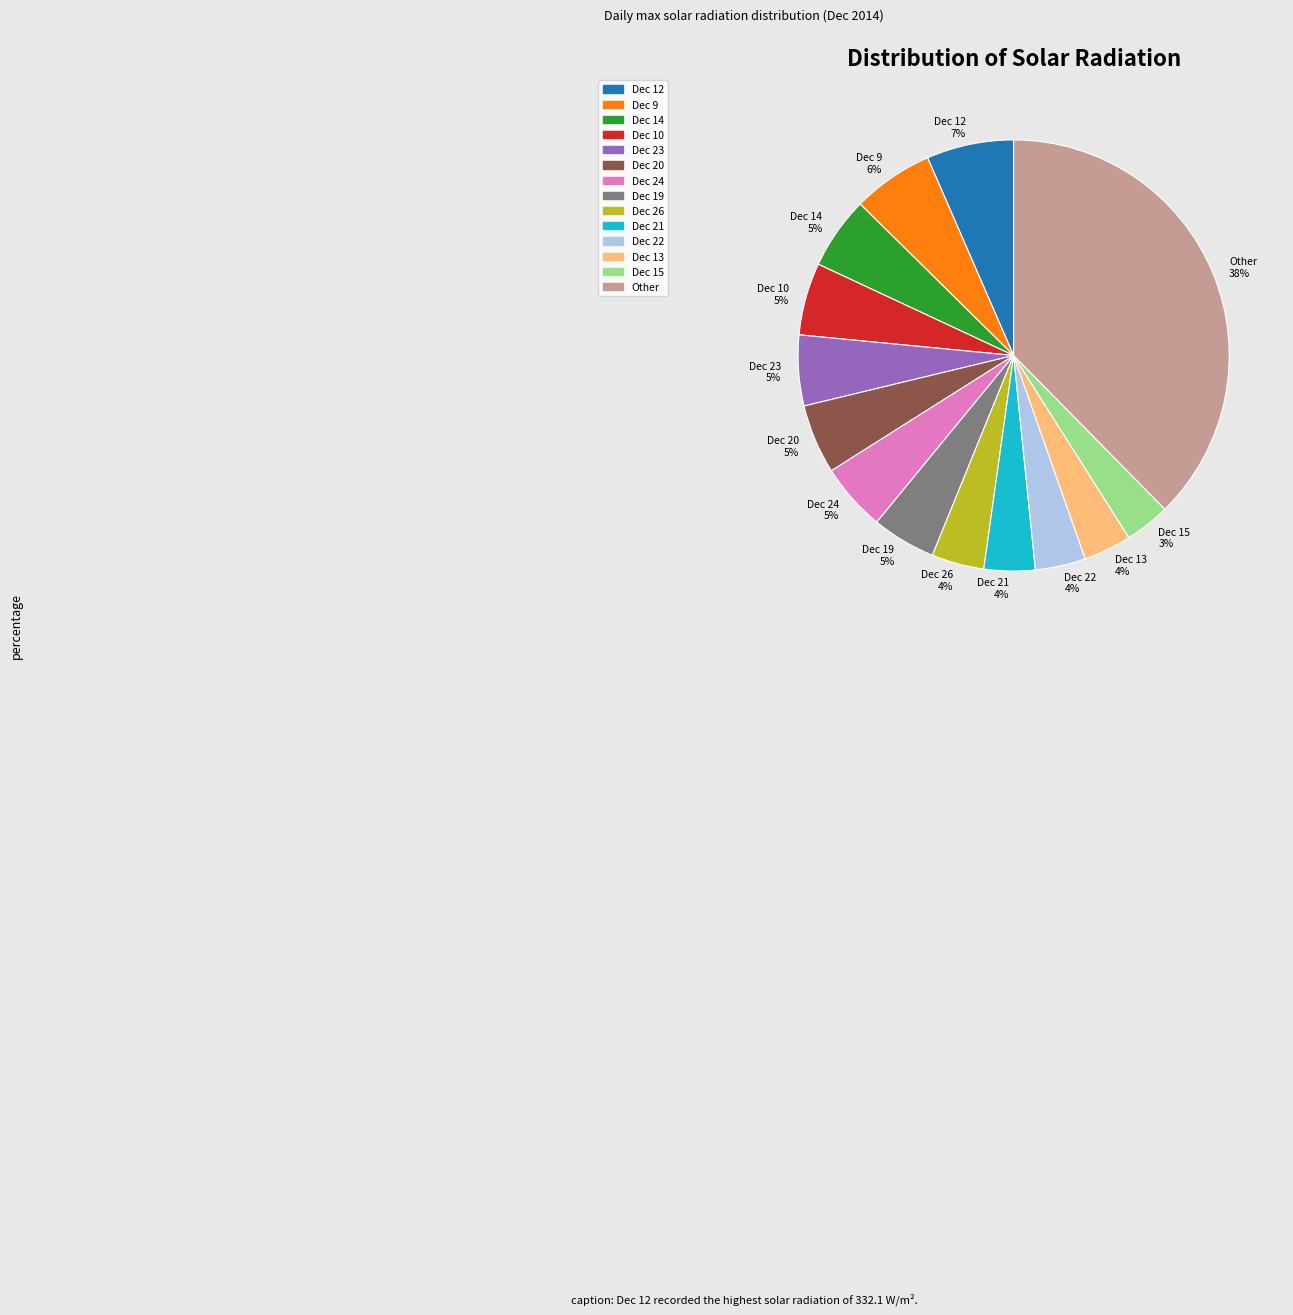

How many slices are in this pie chart?

14